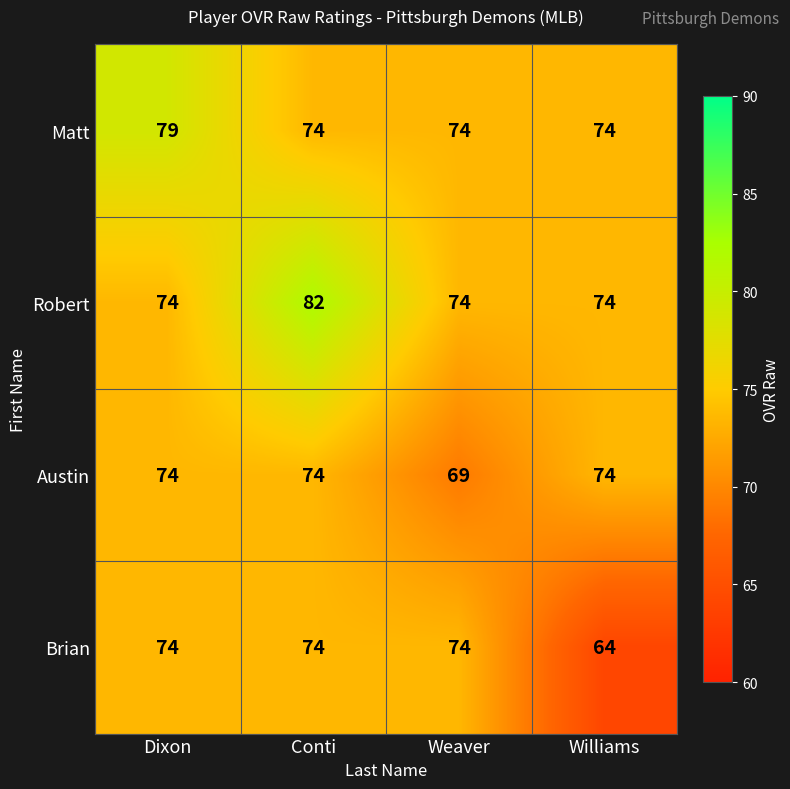

How many Matt values are between 74 and 79?

4